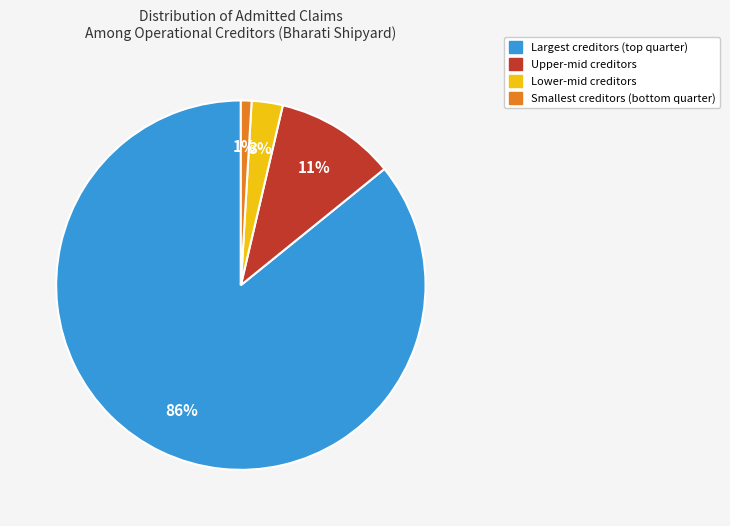

To the nearest percent, what is the average slice percentage?

25%